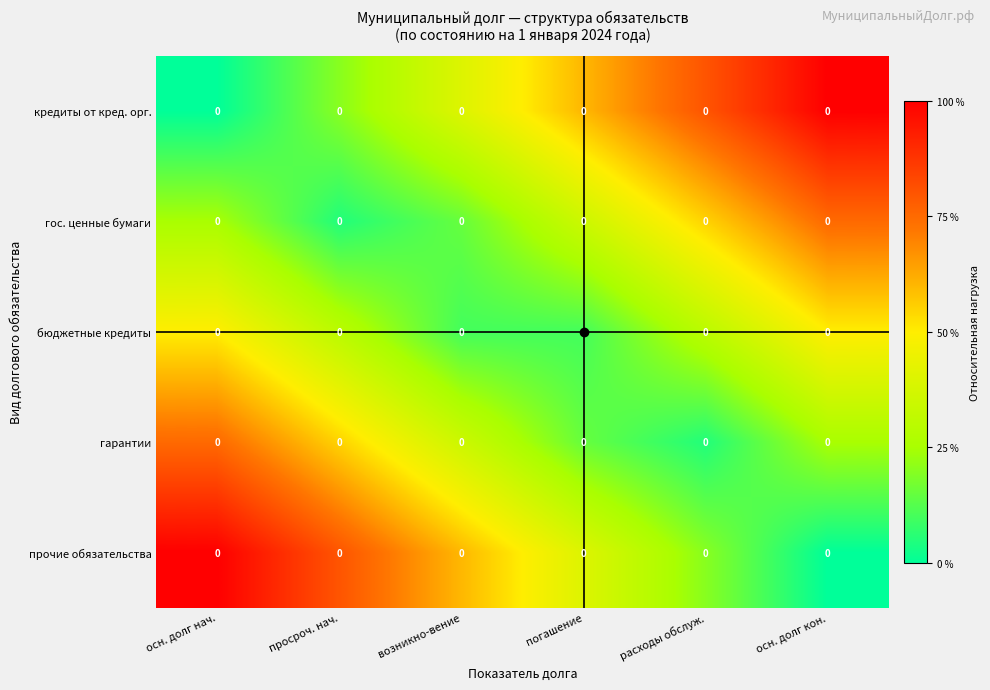

The прочие обязательства series shows 0.0 at осн. долг кон.. True or false?

True